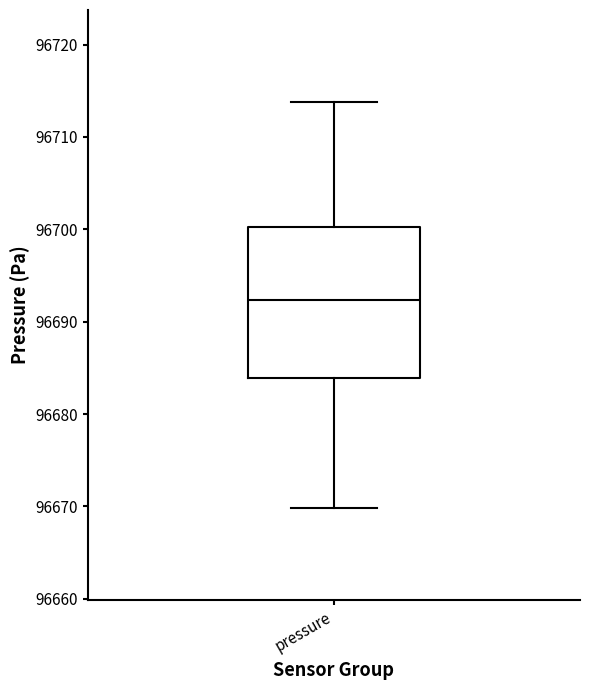

Transcribe this box plot: give where the median line is, the range the box spans, and where the two whiskers end, as read against the y-axis. The values are not printed on the chart, so give them approximately, as read against the axis.

median 96692, box 96684 to 96700, whiskers 96670 to 96714